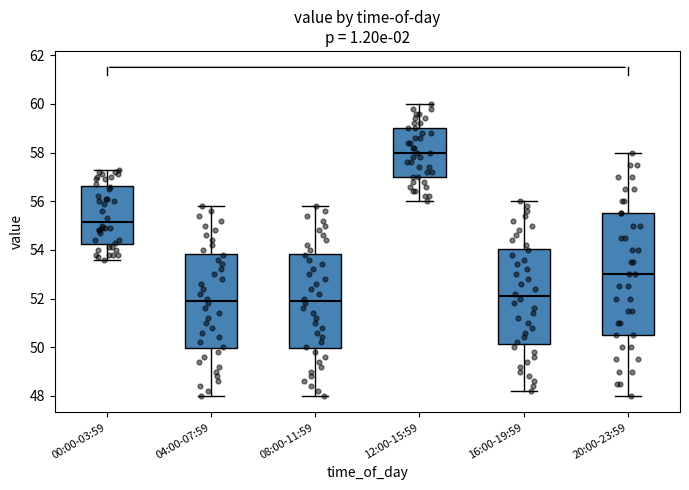

Comparing the boxes themselves (not the whiskers), which one is the tallest?

20:00-23:59